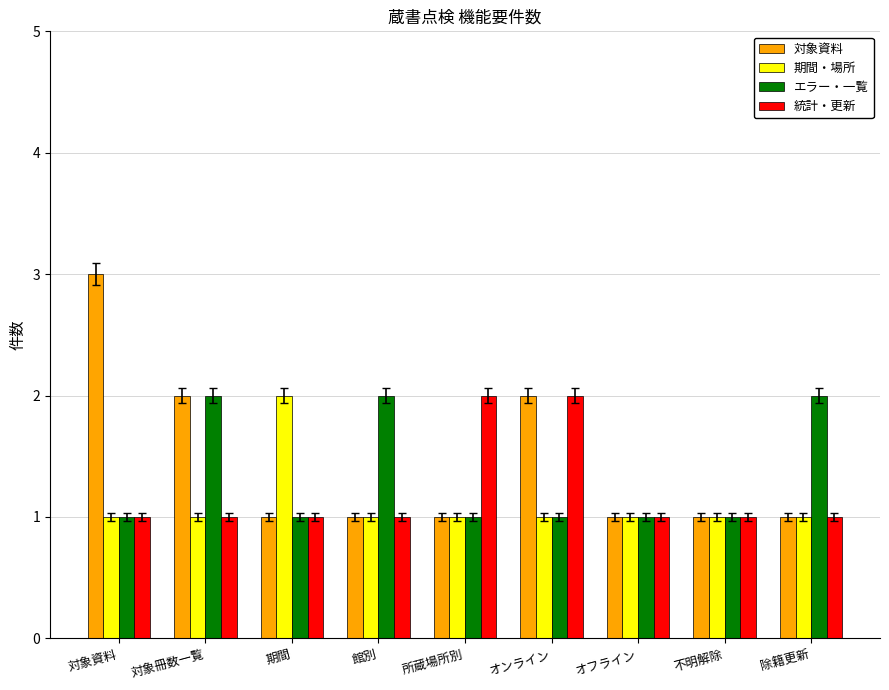

What is the difference between the 期間・場所 values at 期間 and 対象資料?

1